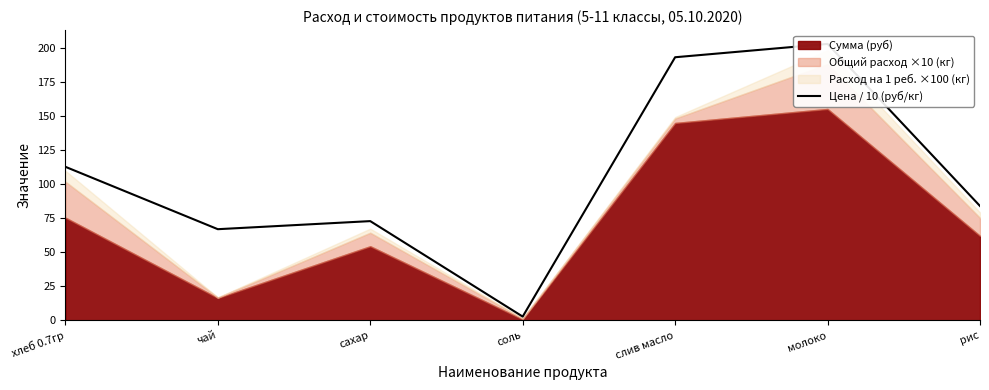

Which has a higher value, сахар or молоко?

молоко